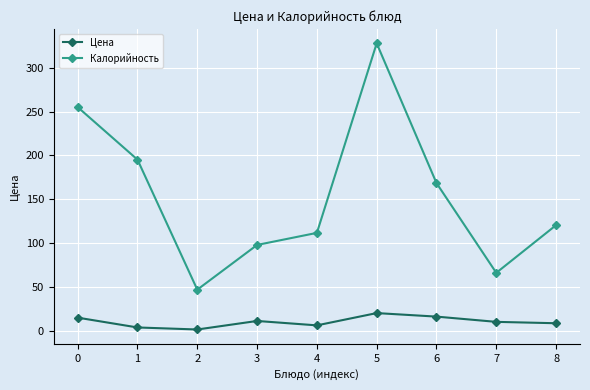

True or false: Калорийность has more than 2 points higher than both neighbors.

False